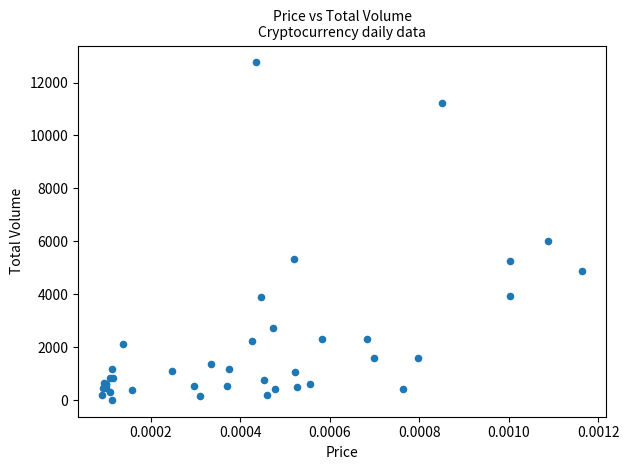

What Y value in the scatter plot is closest to 6384?

6014.7